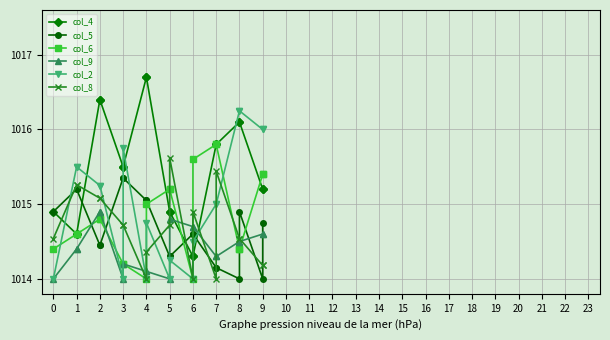

What is the highest value of the col_4 series?

1016.7